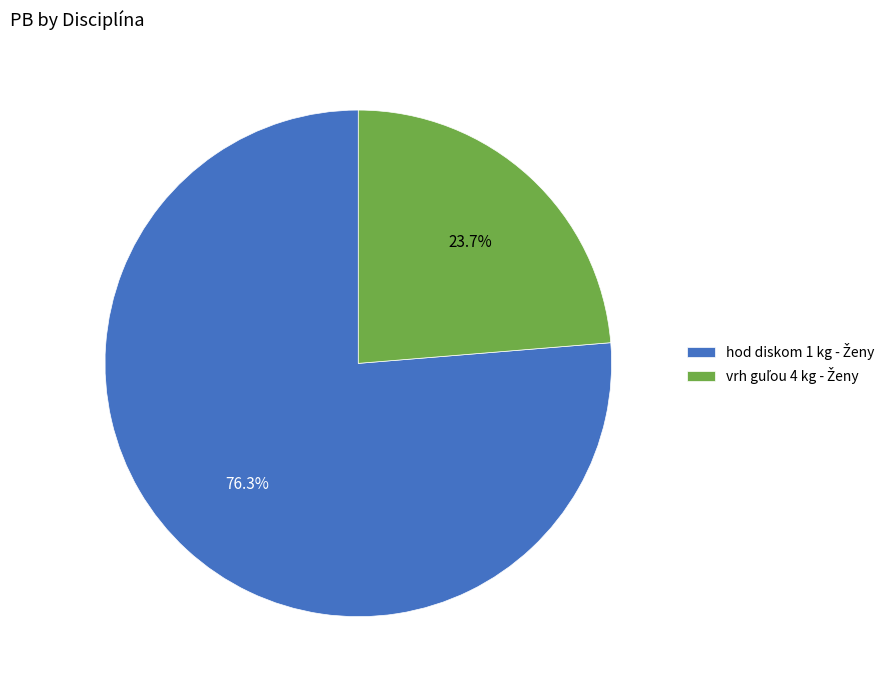

Is there a majority slice in this chart?

Yes